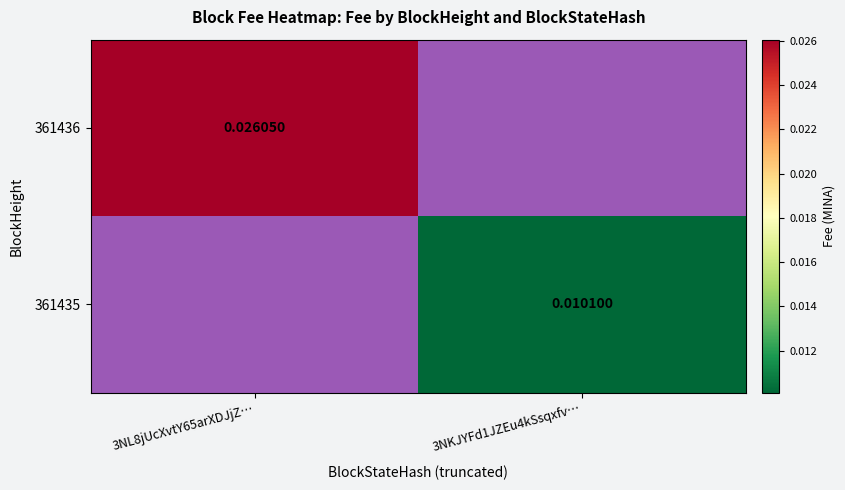

At how many categories does at least one series exceed 0?

2